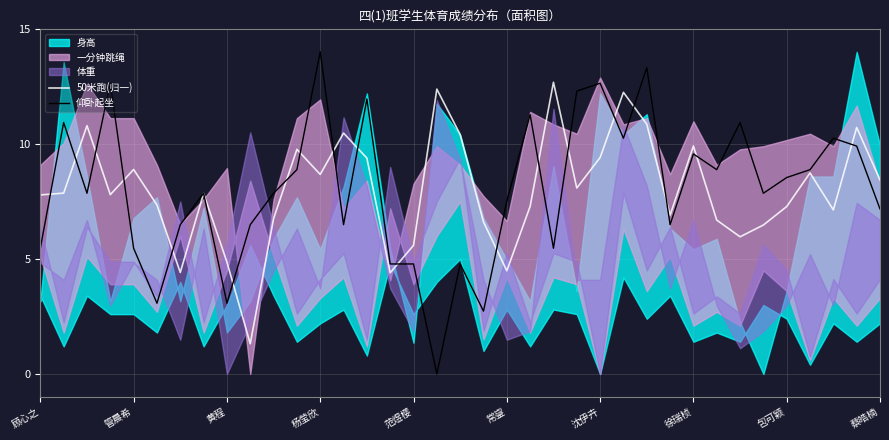

Which series ends up on top after the final intersection of 50米跑(归一) and 仰卧起坐?

50米跑(归一)